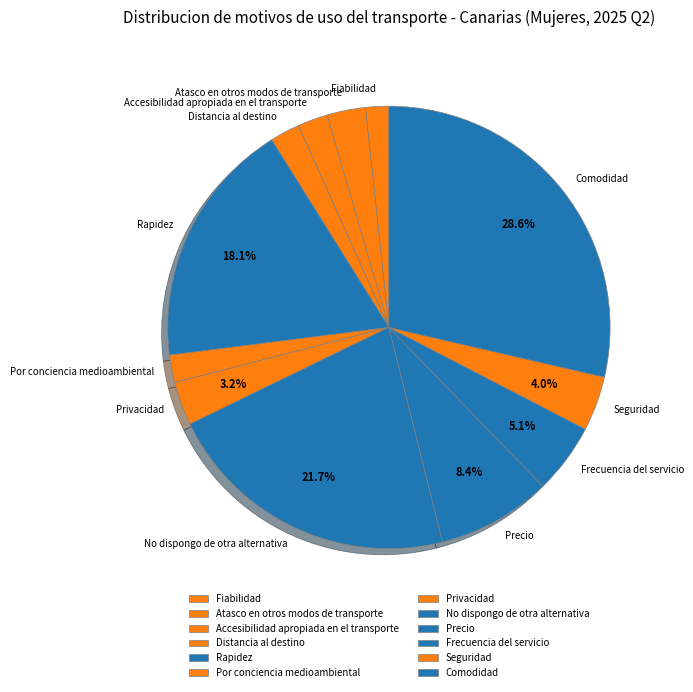

Is the sum of Rapidez and No dispongo de otra alternativa greater than half?

No